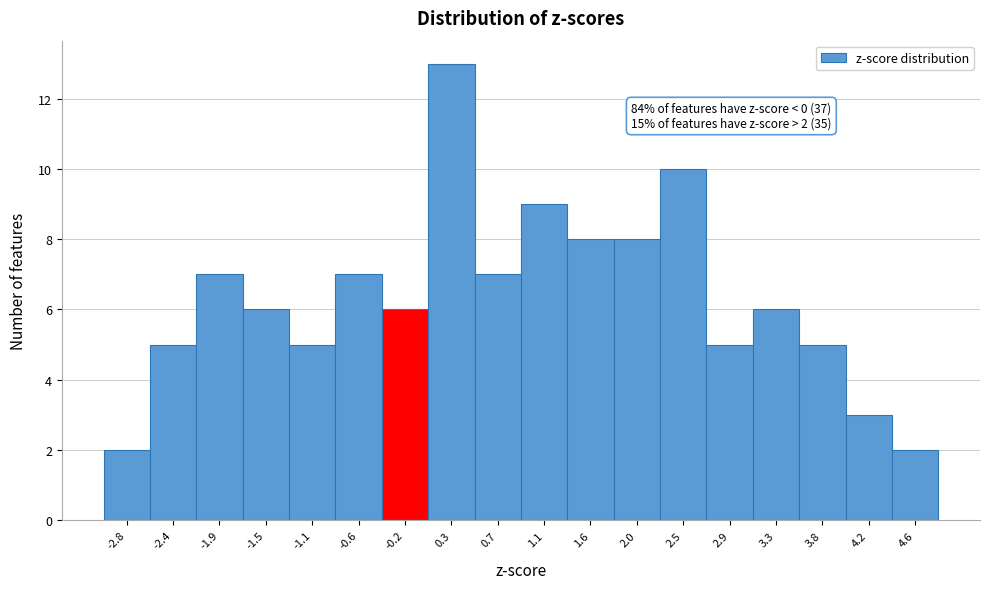

Over which range of the x-axis is the bar tallest?

0.05 to 0.45